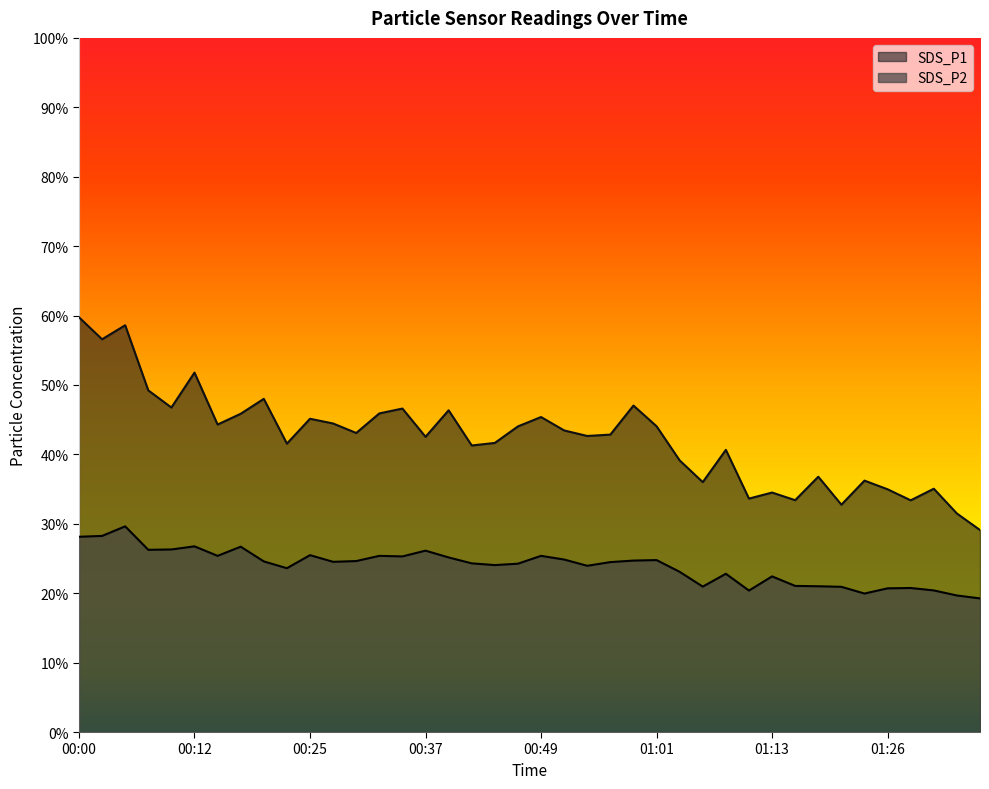

Which category has the highest value in the SDS_P2 series?

00:05